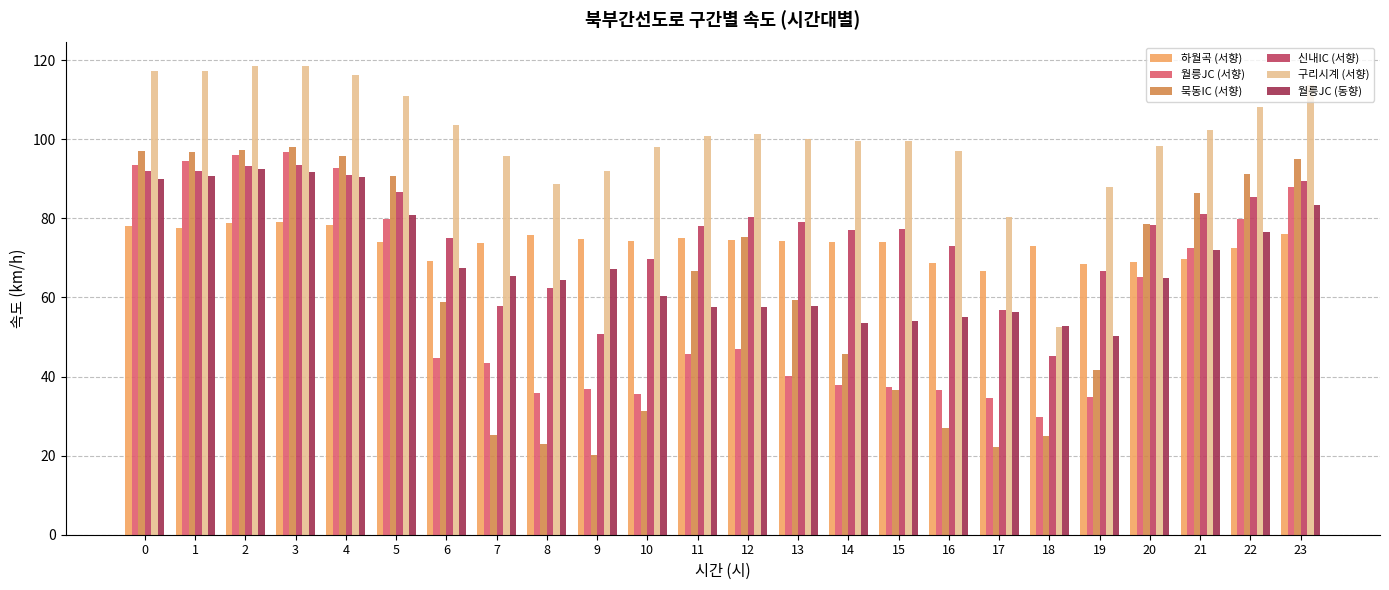

Is the value of 구리시계 (서향) at 15 greater than the value of 묵동IC (서향) at 0?

Yes